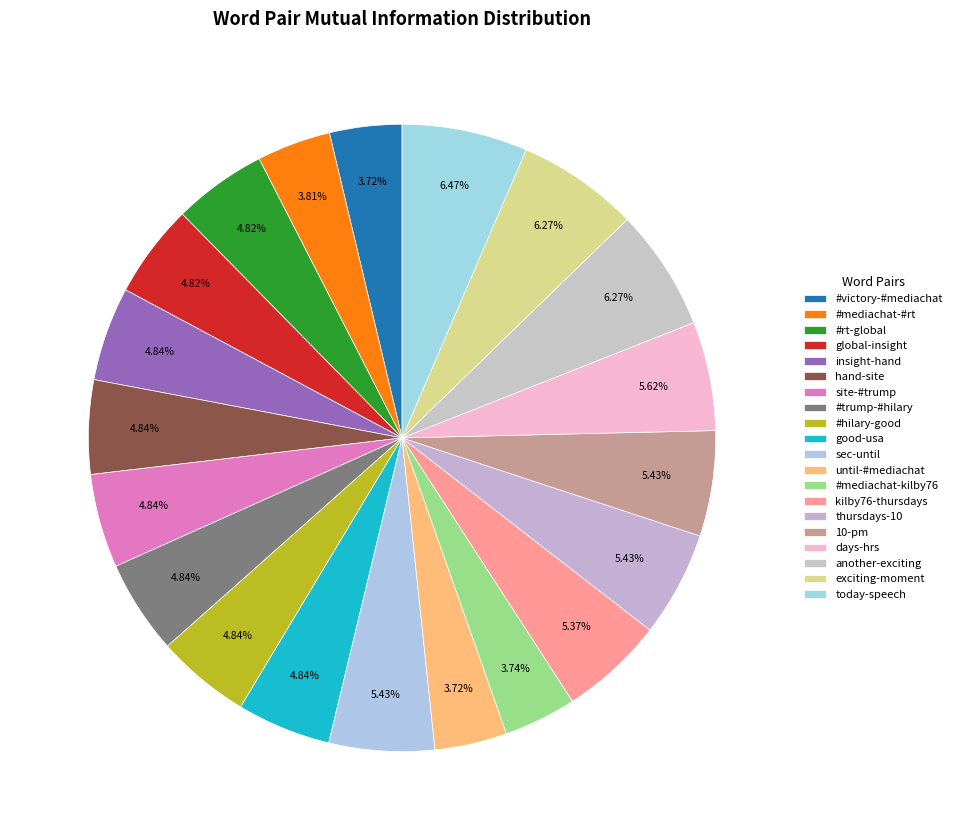

Count the number of slices in the pie.

20